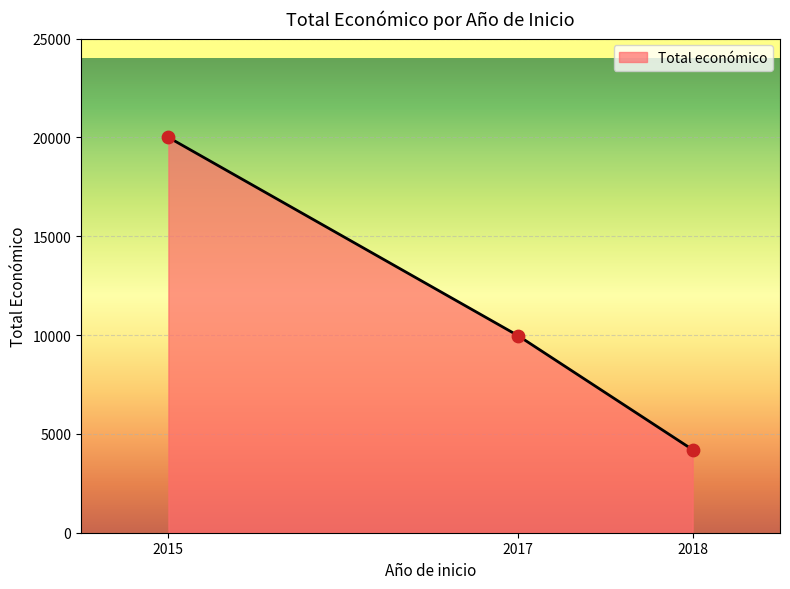

Between 2015 and 2018, which is larger?

2015